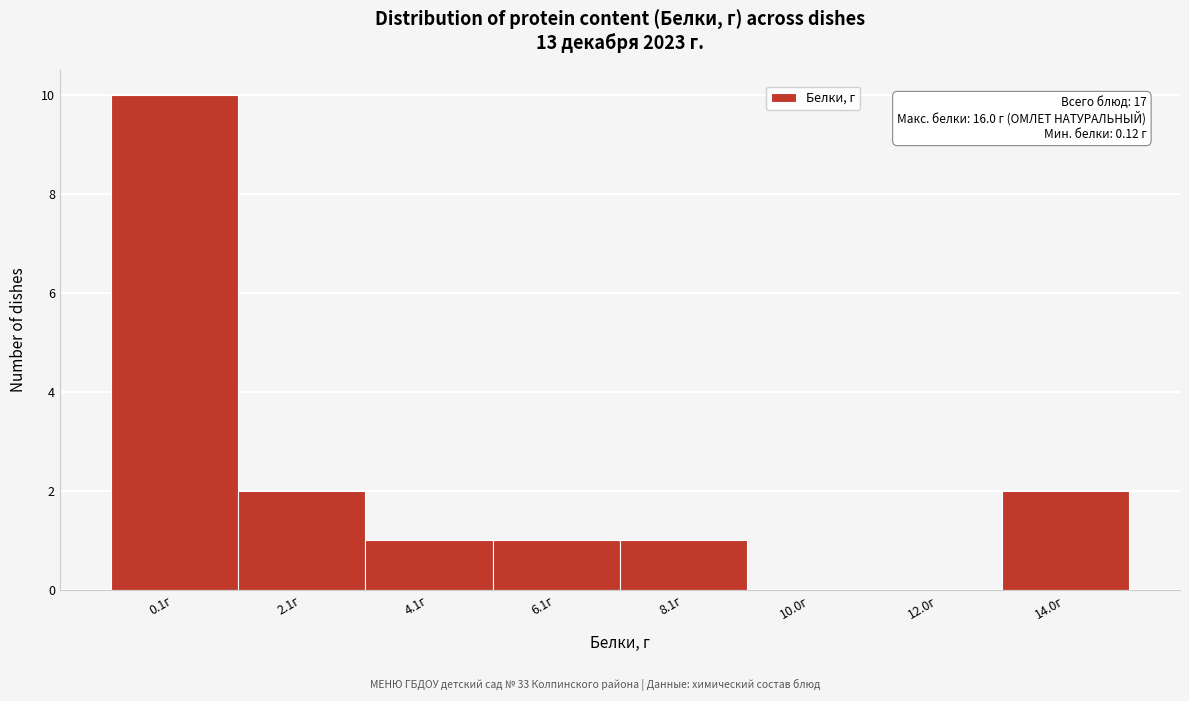

Reading left to right, transcribe all the data shown in this chart.

0.1г=10	2.1г=2	4.1г=1	6.1г=1	8.1г=1	10.0г=0	12.0г=0	14.0г=2